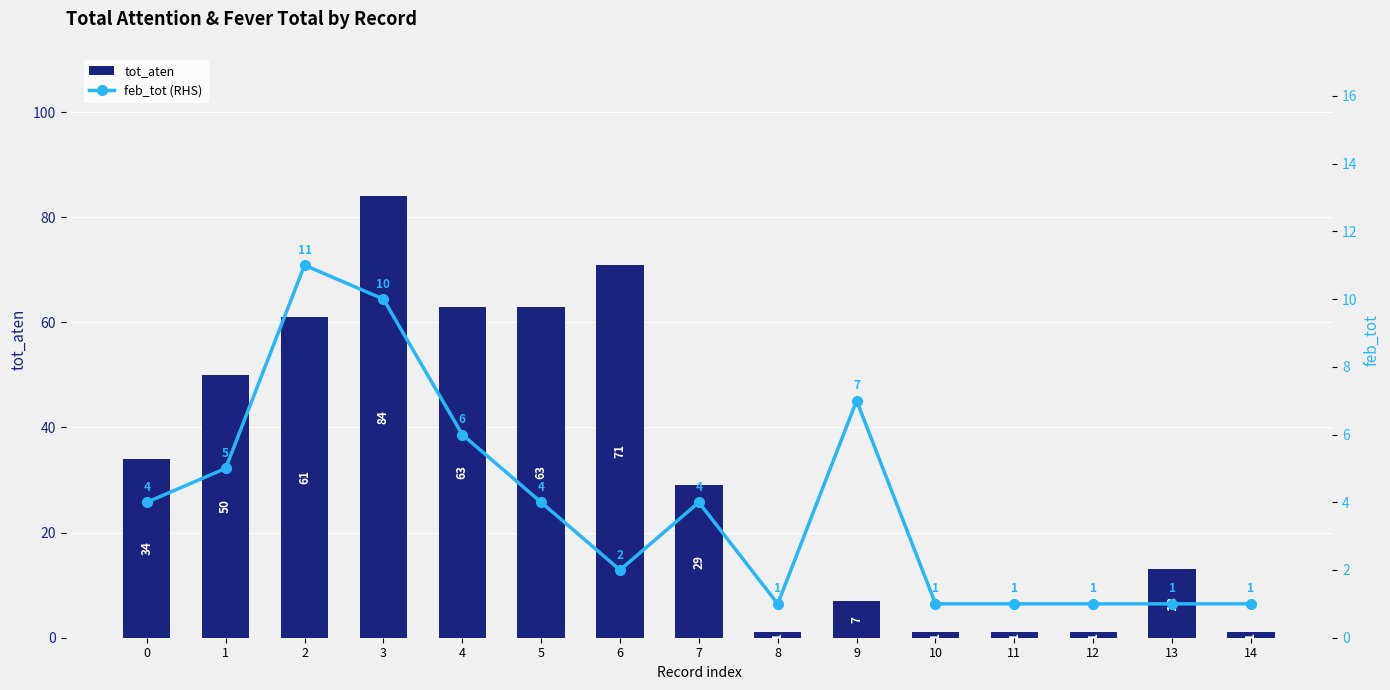

How many values in the tot_aten series are below 29?

7